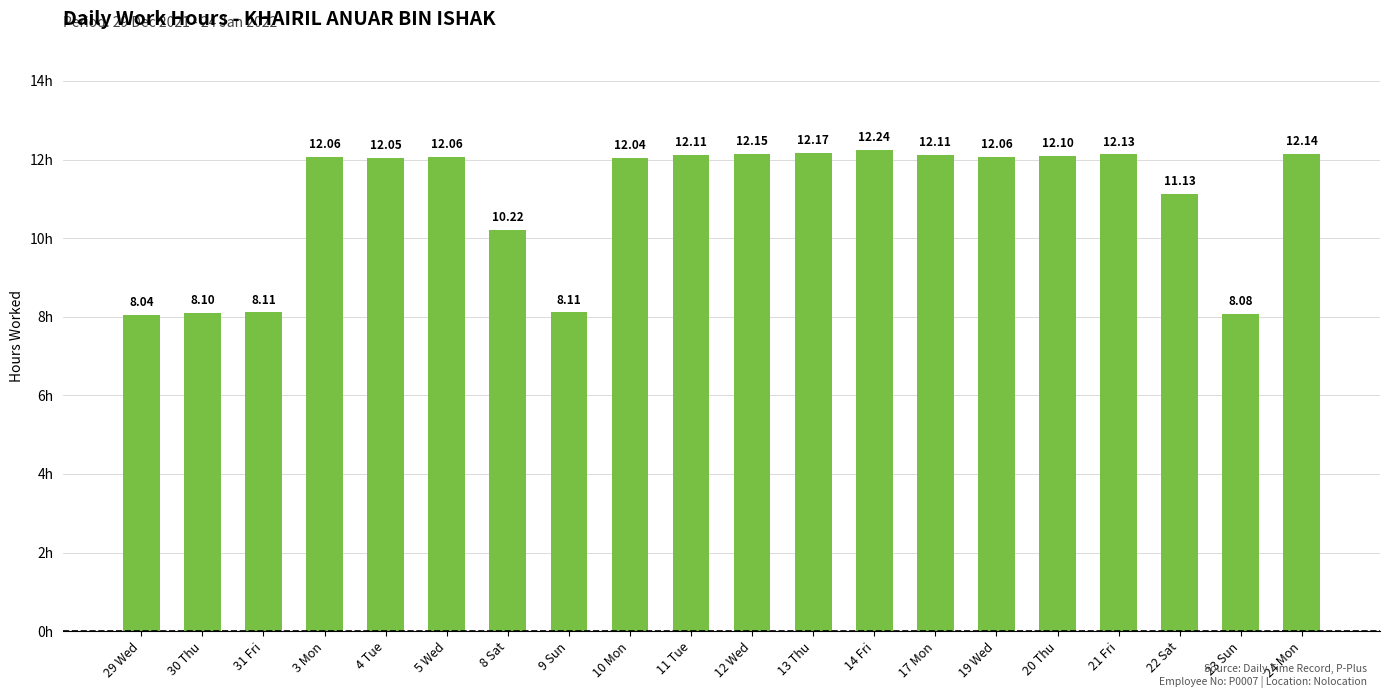

What is the difference between the second highest and second lowest values?

4.1